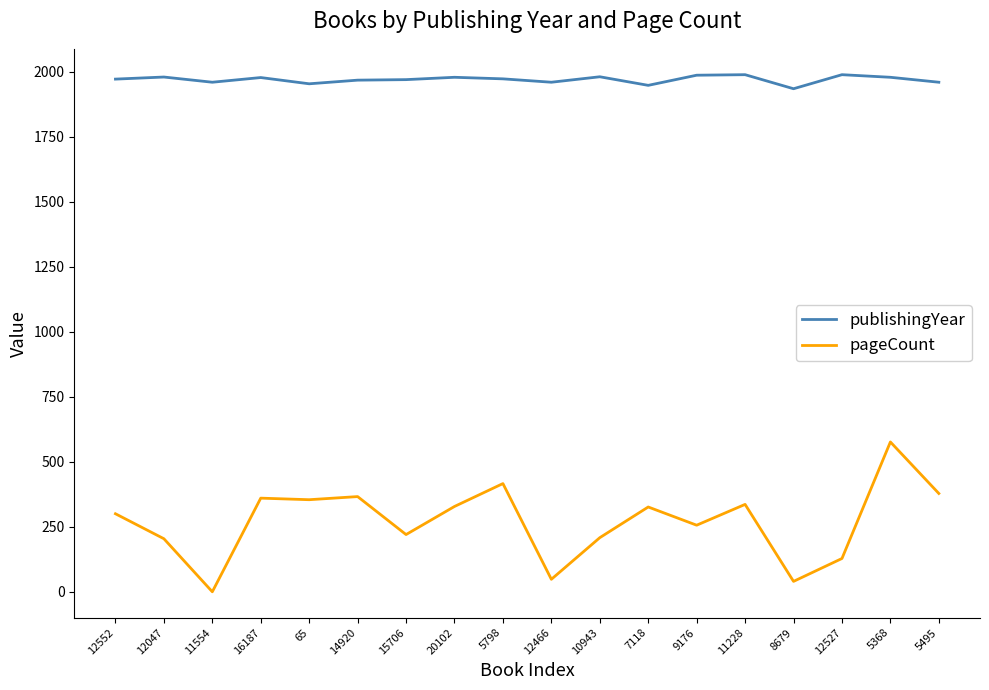

At which category is the sum across all series the highest?

5368